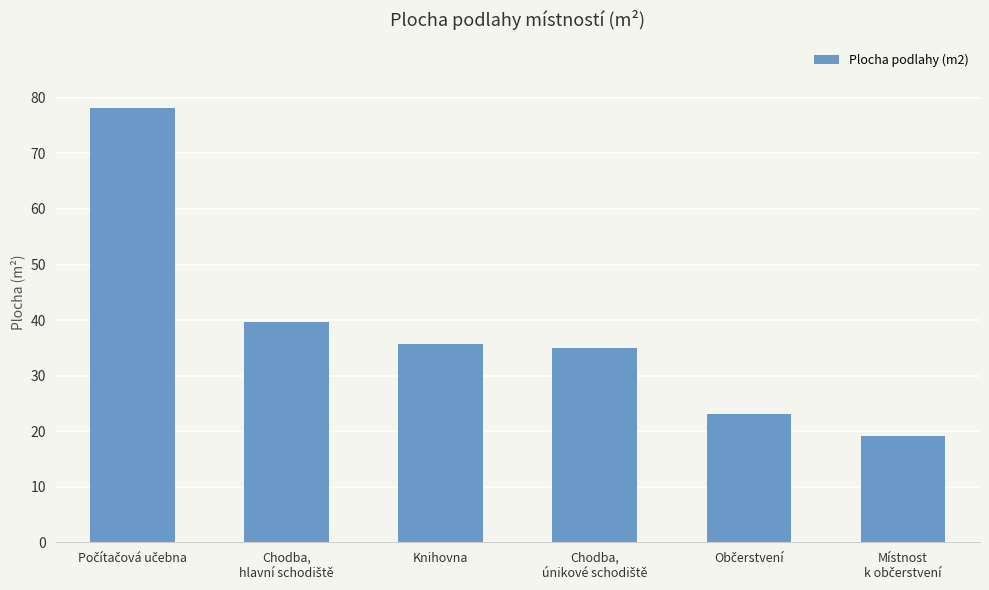

What is the maximum value shown in the chart?

78.2